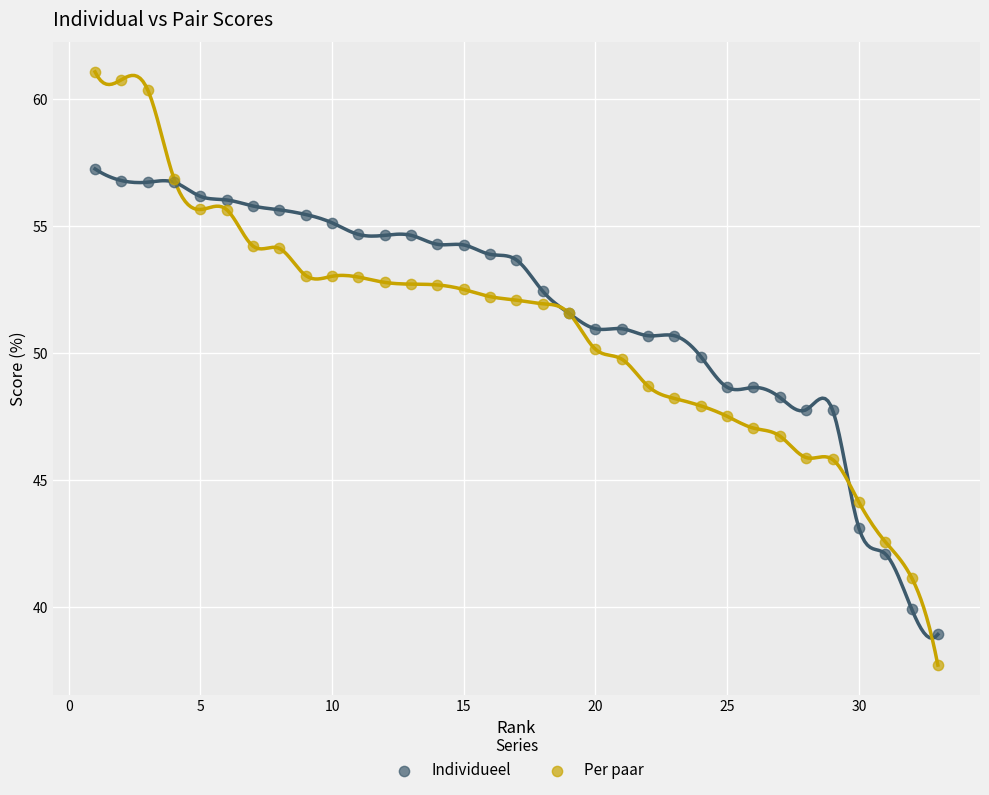

Which series reaches the minimum Y coordinate?

Per paar